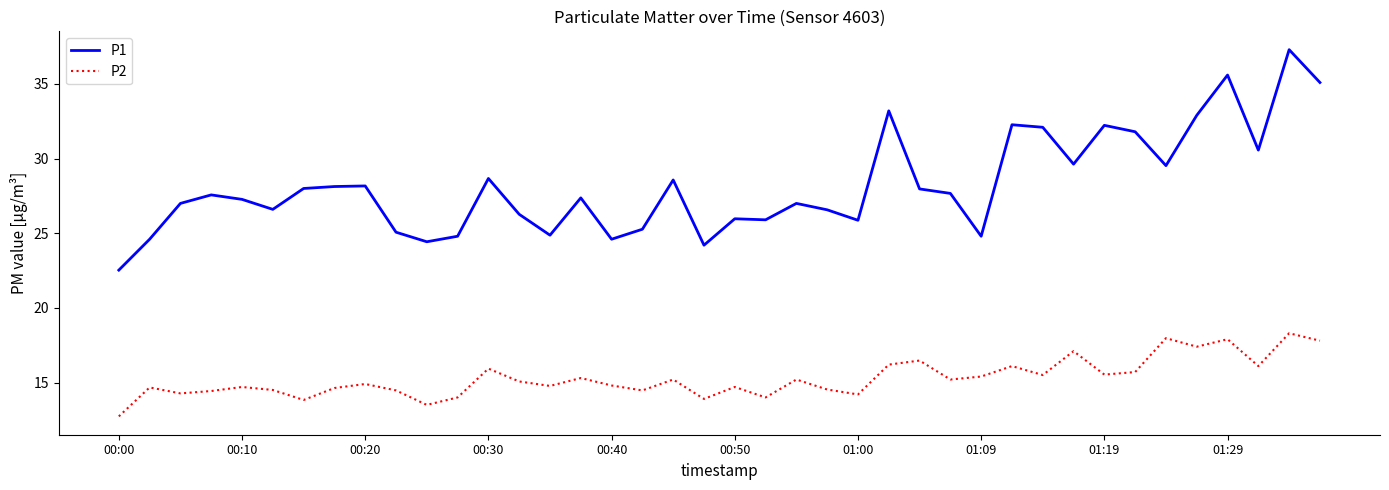

What is the maximum value shown in the chart?

37.3